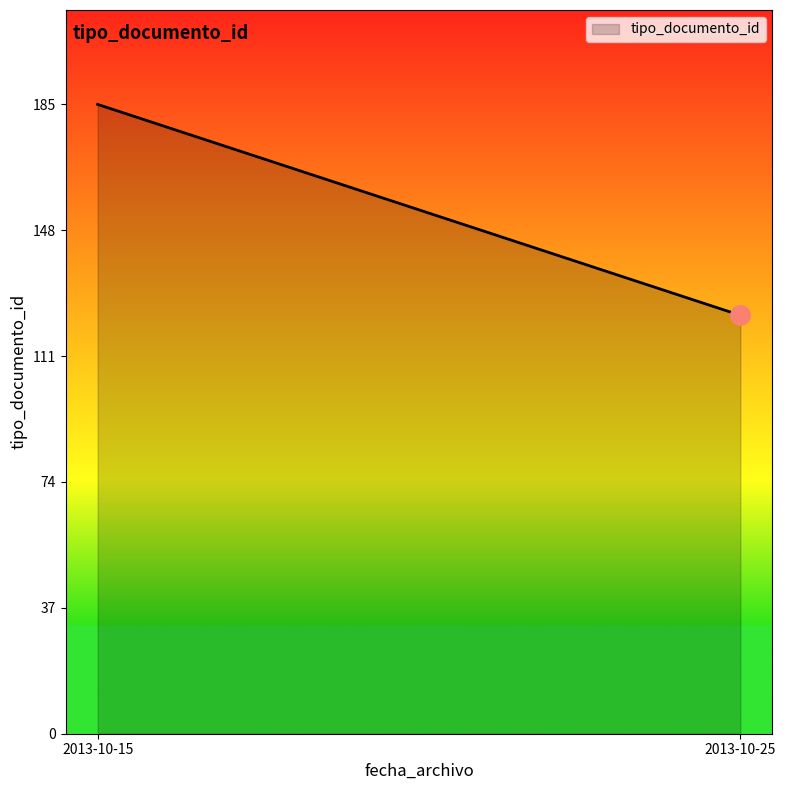

Does the chart have visible grid lines?

No